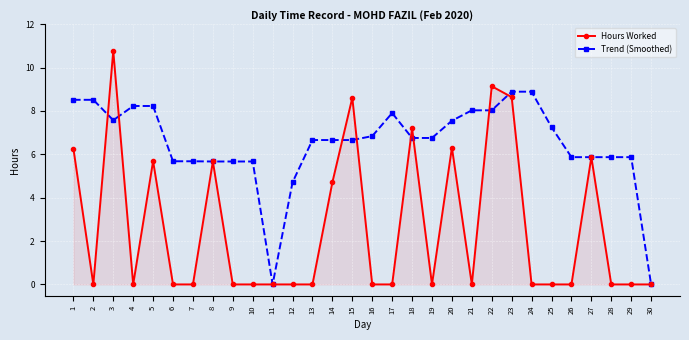

At which label is Trend (Smoothed) closest to 4?

12